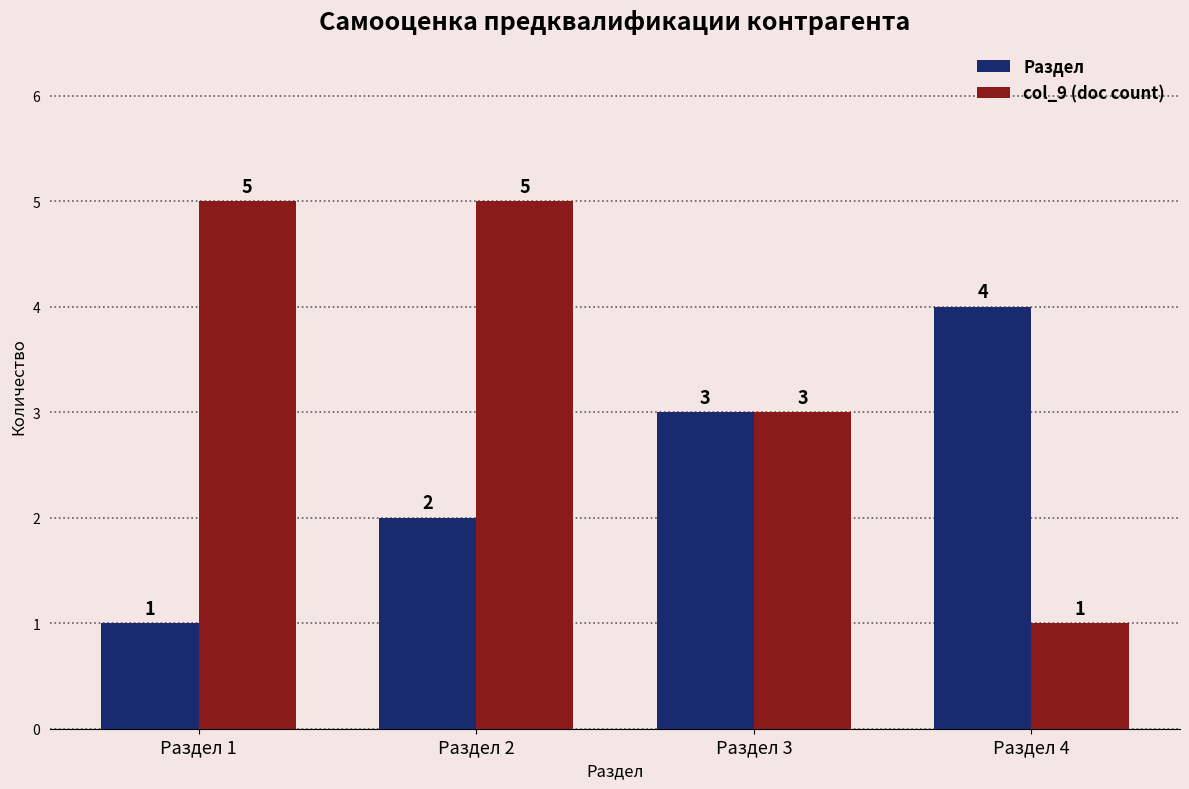

Is it true that col_9 (doc count) equals 5 at Раздел 2?

True